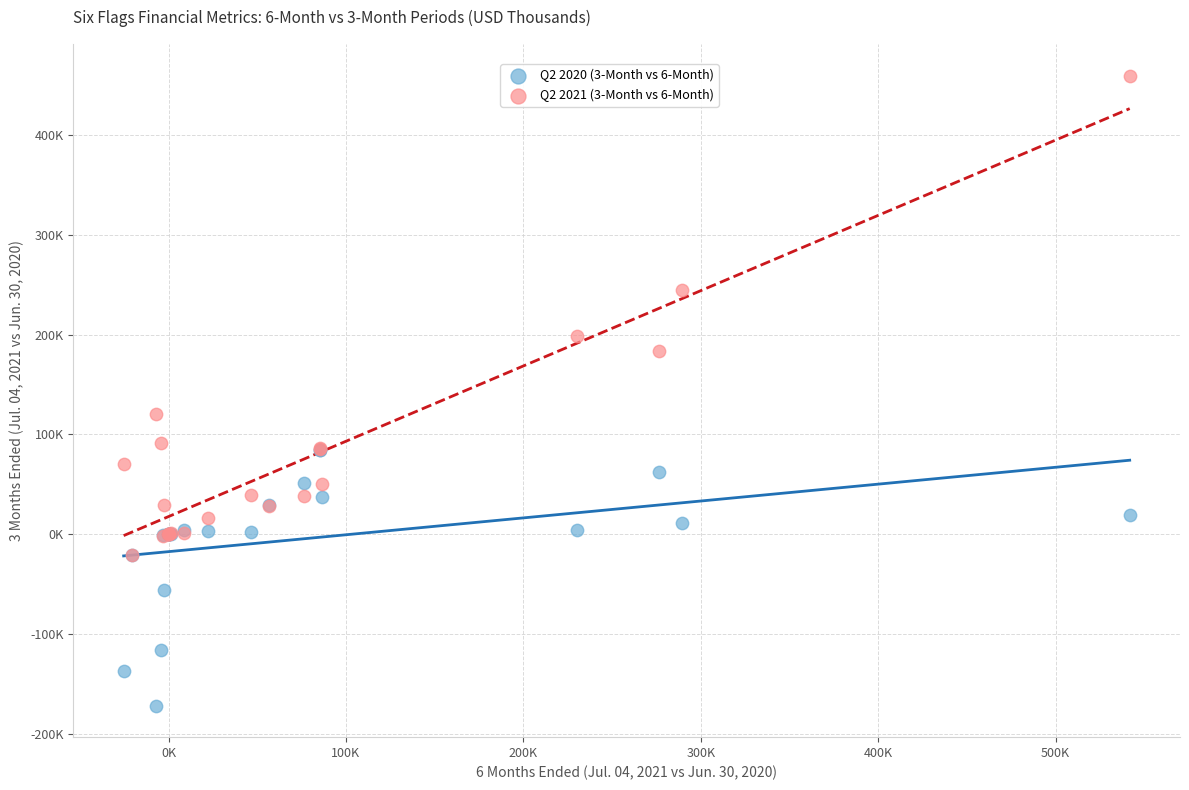

What are all the series names shown in the legend?

Q2 2020 (3-Month vs 6-Month), Q2 2021 (3-Month vs 6-Month)